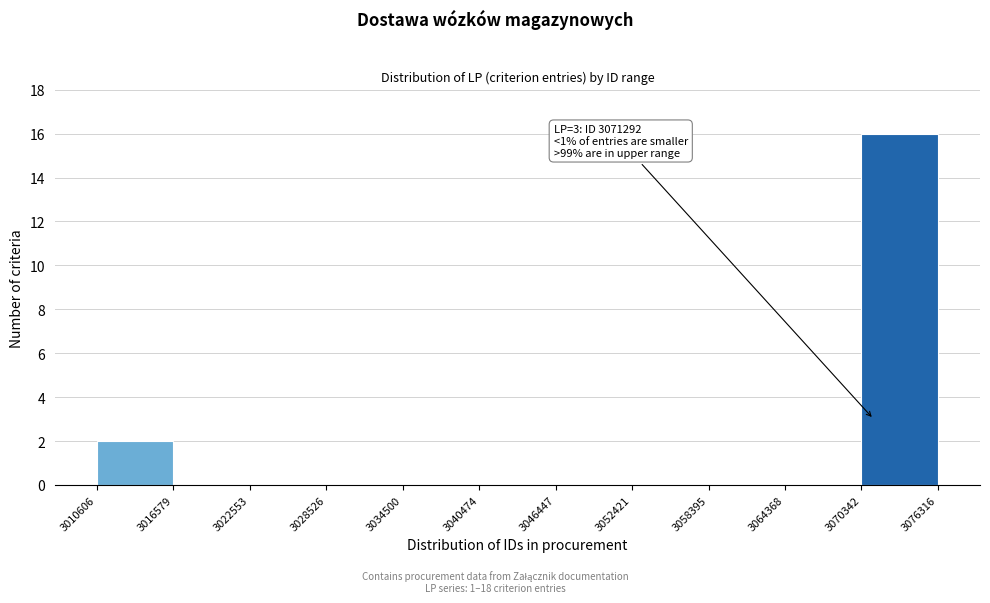

Over which range of the x-axis is the bar tallest?

3070342 to 3076316